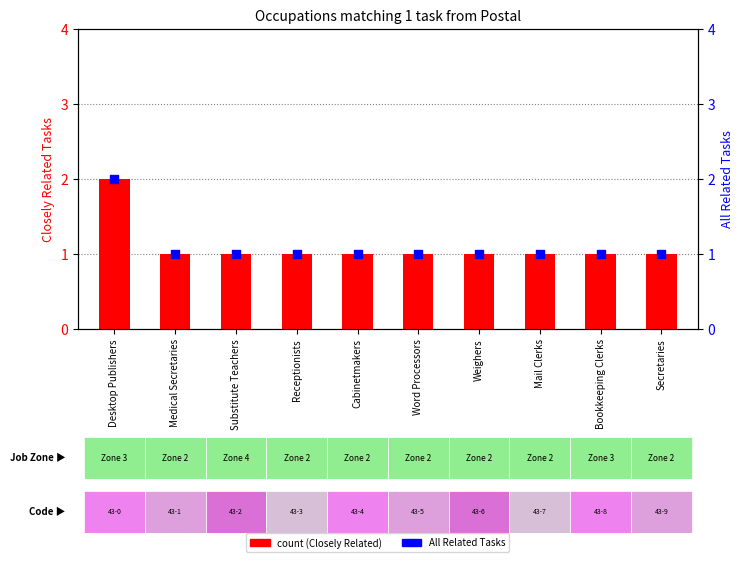

What are all the series names shown in the legend?

count, All Related Tasks